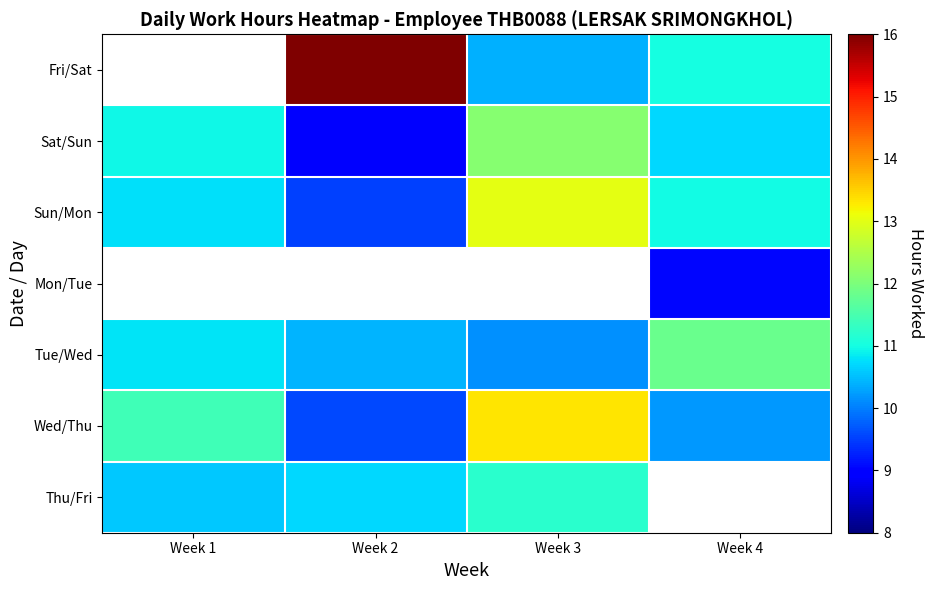

How many data points does each series have?

4